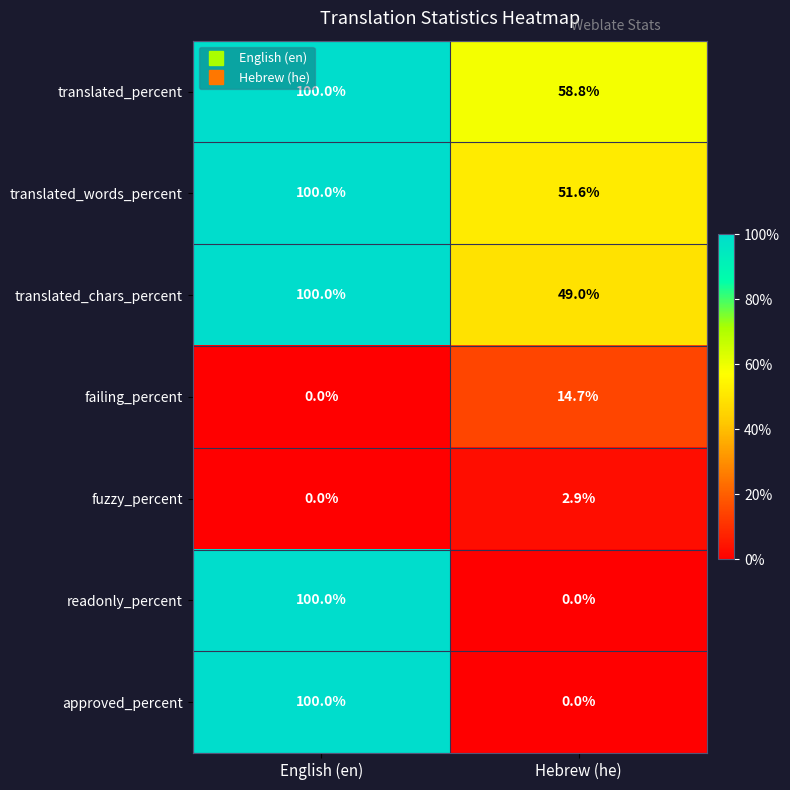

Reading right to left, transcribe all the data shown in this chart.

translated_percent: Hebrew (he)=58.8	English (en)=100.0
translated_words_percent: Hebrew (he)=51.6	English (en)=100.0
translated_chars_percent: Hebrew (he)=49.0	English (en)=100.0
failing_percent: Hebrew (he)=14.7	English (en)=0.0
fuzzy_percent: Hebrew (he)=2.9	English (en)=0.0
readonly_percent: Hebrew (he)=0.0	English (en)=100.0
approved_percent: Hebrew (he)=0.0	English (en)=100.0